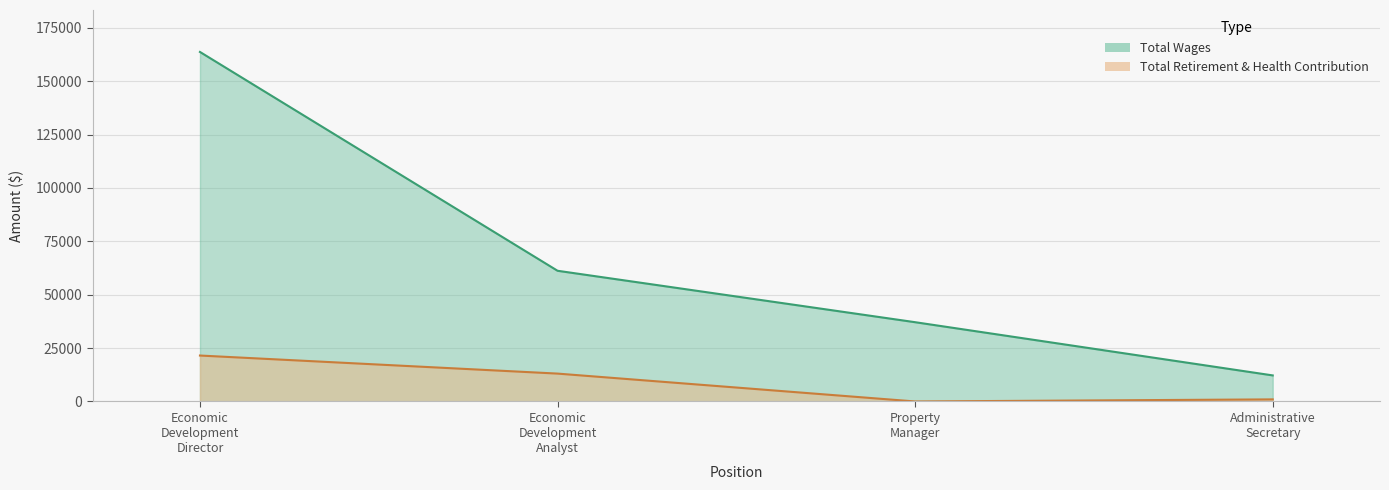

Rank the categories by Total Wages value from highest to lowest.

Economic Development Director, Economic Development Analyst, Property Manager, Administrative Secretary